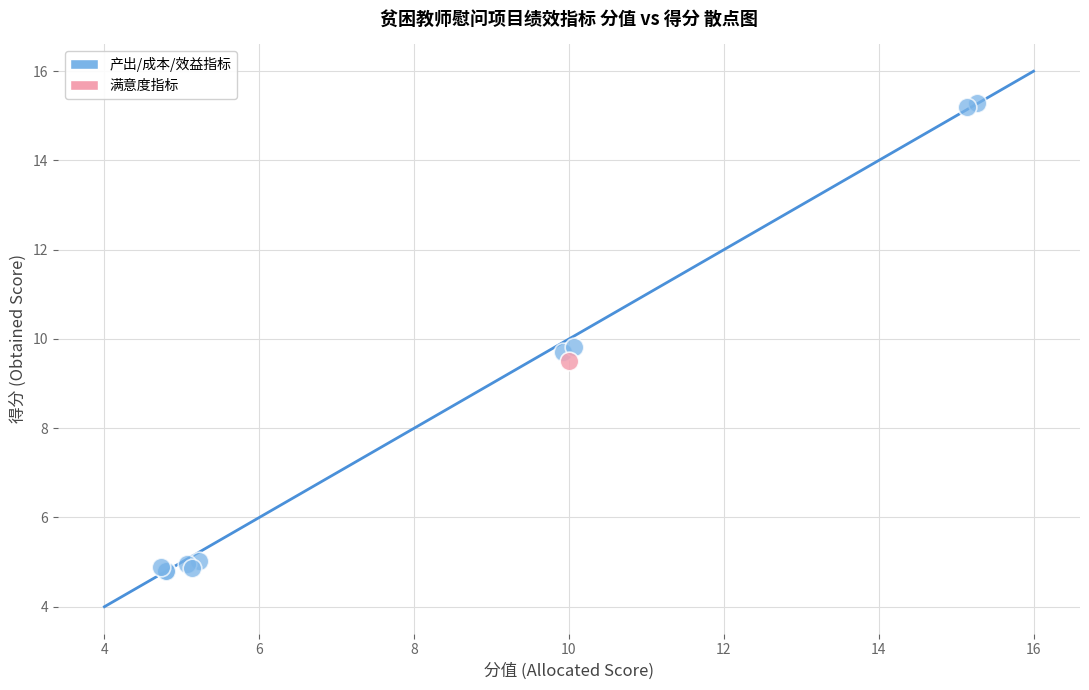

What are all the series names shown in the legend?

产出/成本/效益指标, 满意度指标